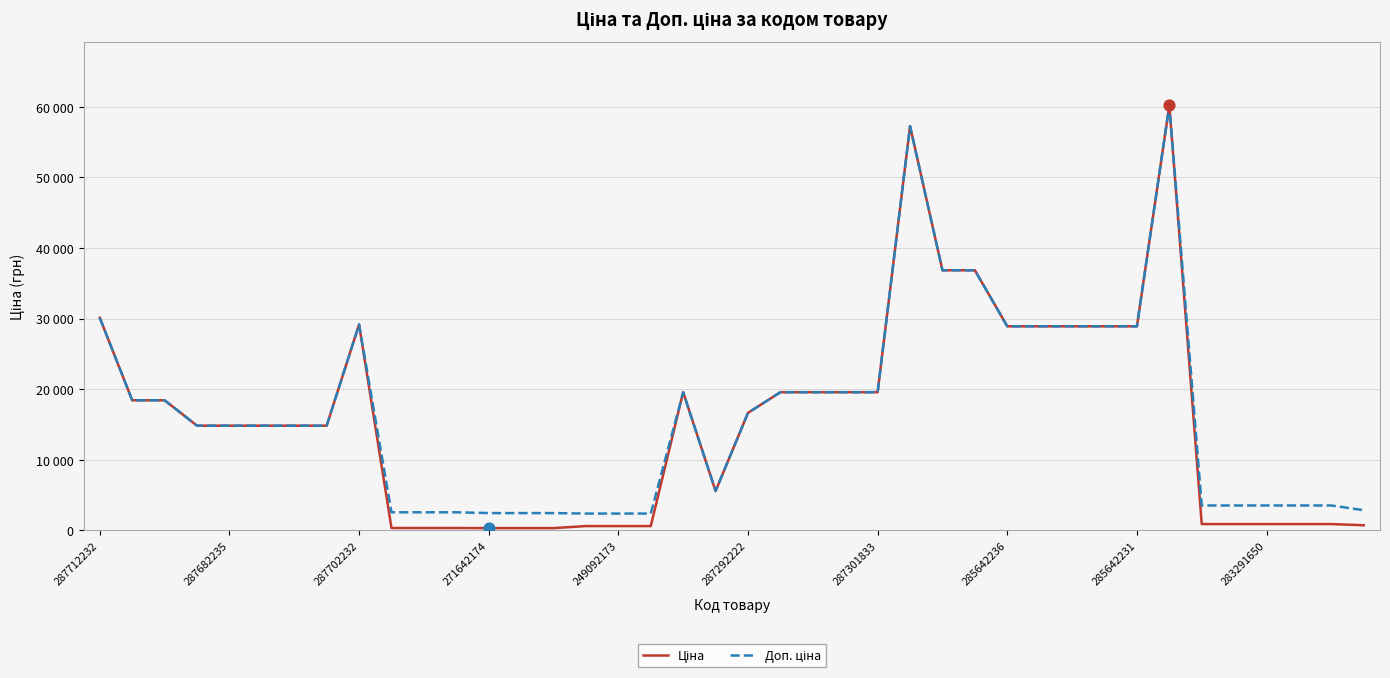

At how many categories does at least one series exceed 30603?

4